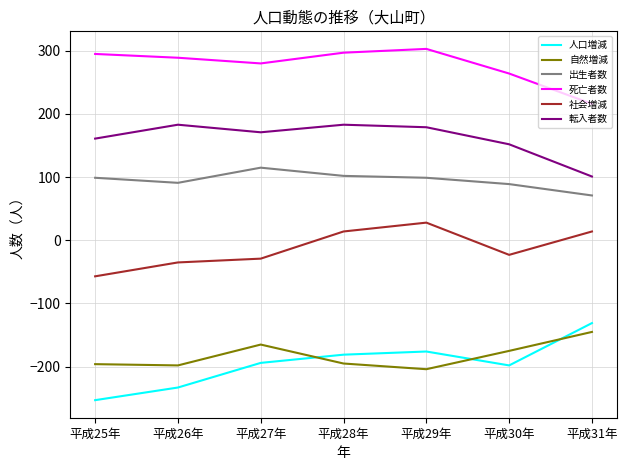

What is the approximate value of 出生者数 at 平成27年?

115